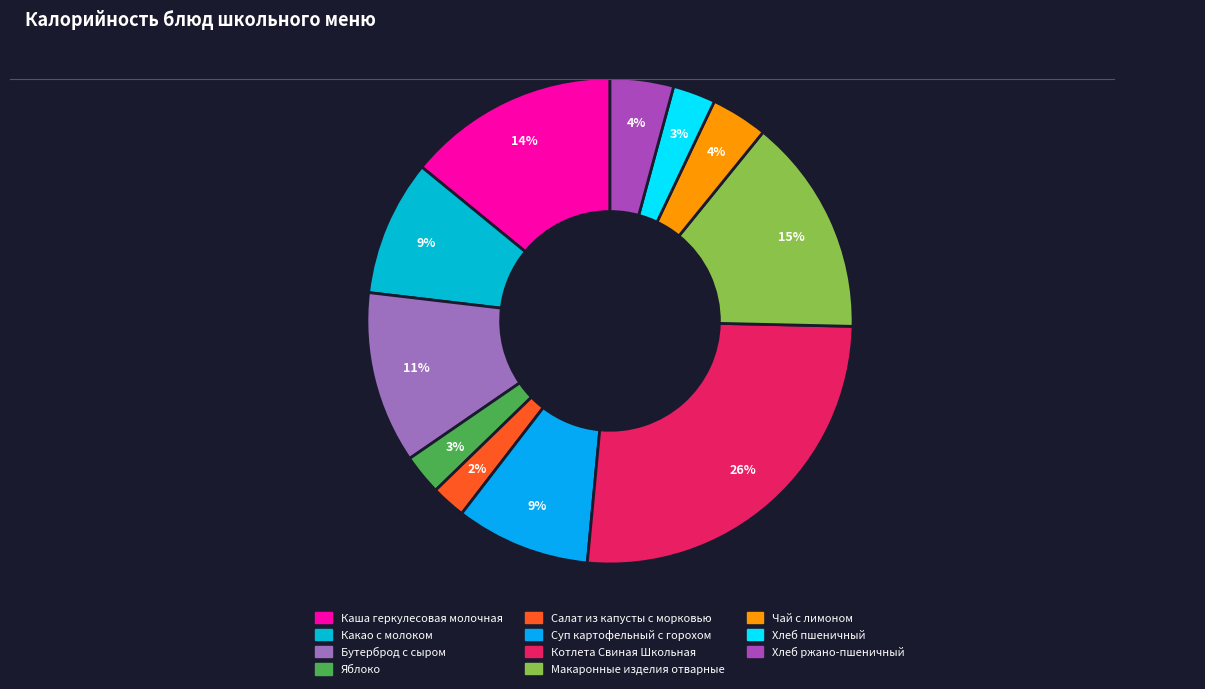

Rank the categories by value from highest to lowest.

Котлета Свиная Школьная, Макаронные изделия отварные, Каша геркулесовая молочная, Бутерброд с сыром, Какао с молоком, Суп картофельный с горохом, Хлеб ржано-пшеничный, Чай с лимоном, Хлеб пшеничный, Яблоко, Салат из капусты с морковью